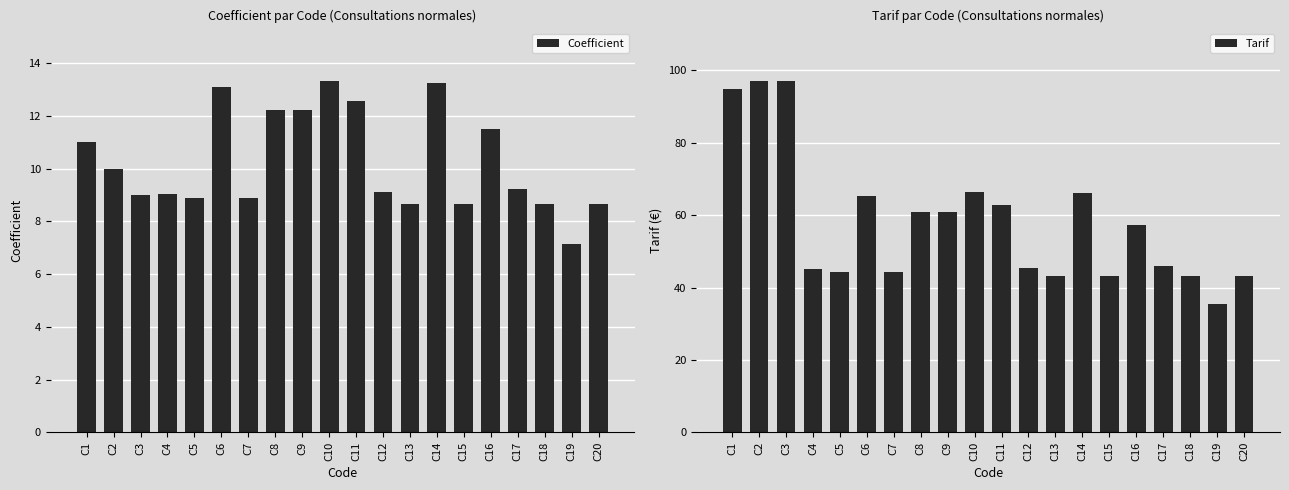

At which category is the sum across all series the highest?

C2